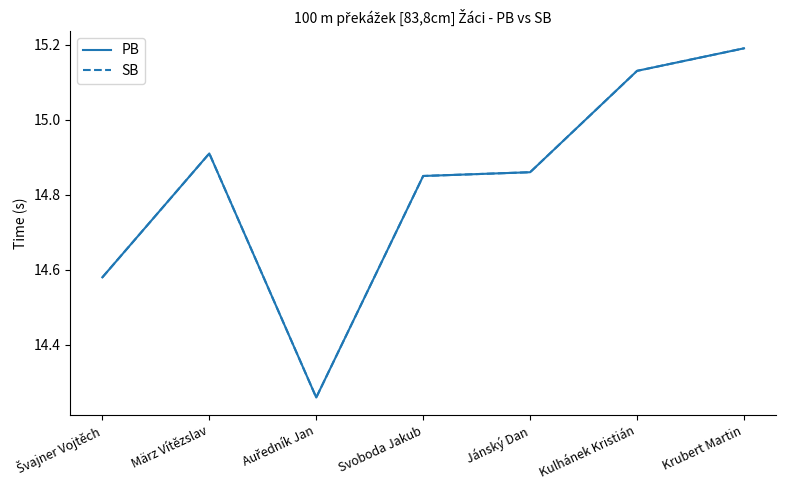

True or false: PB and SB intersect in this chart.

False